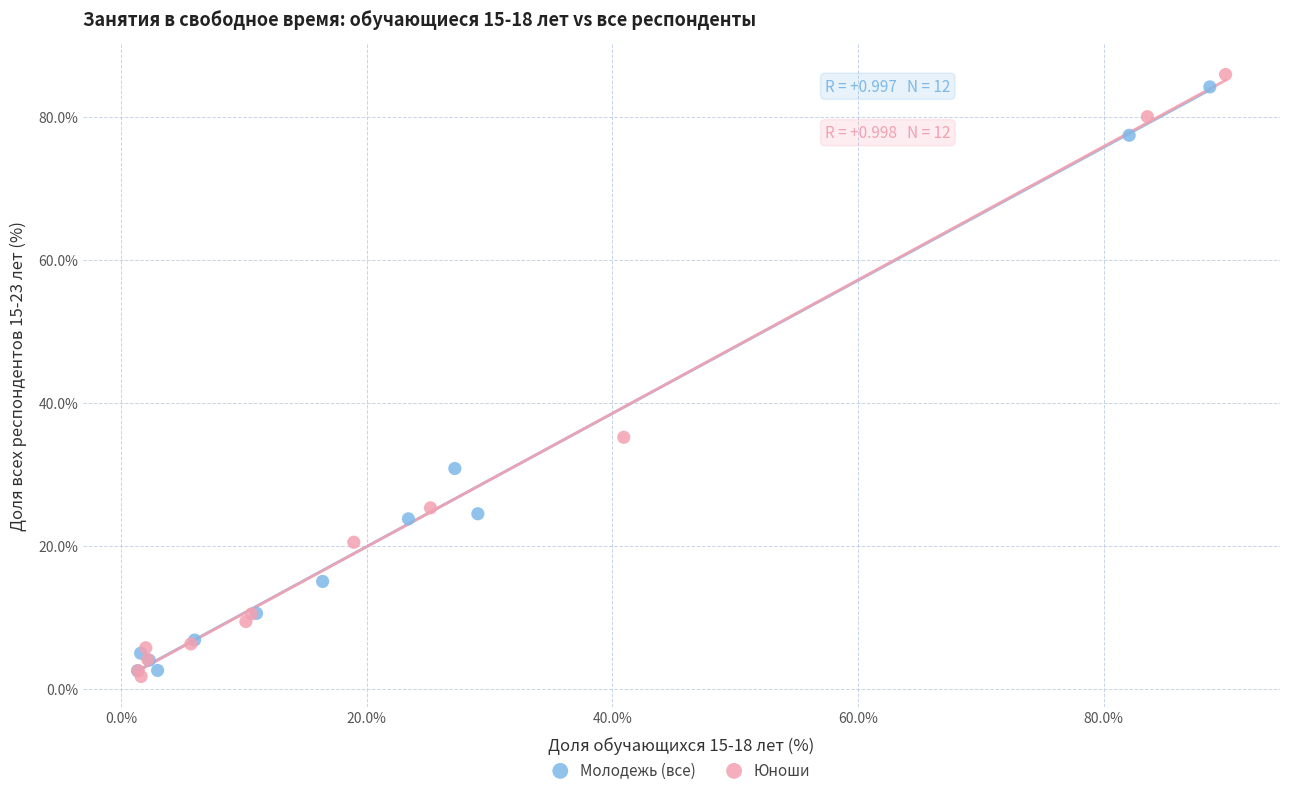

Which series contains the highest Y value?

Юноши